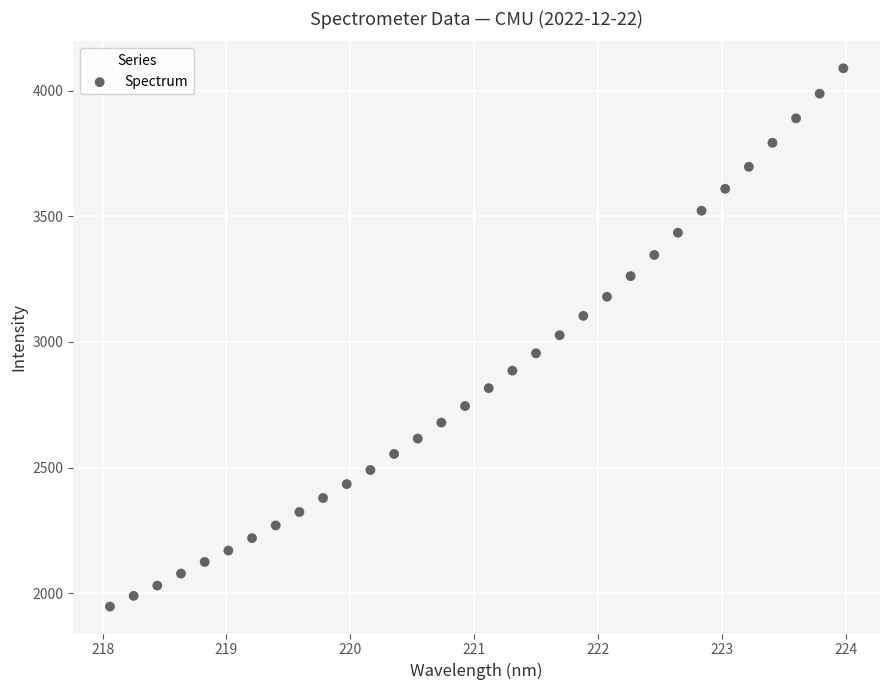

What is the range of Y values (max minus min)?

2142.1